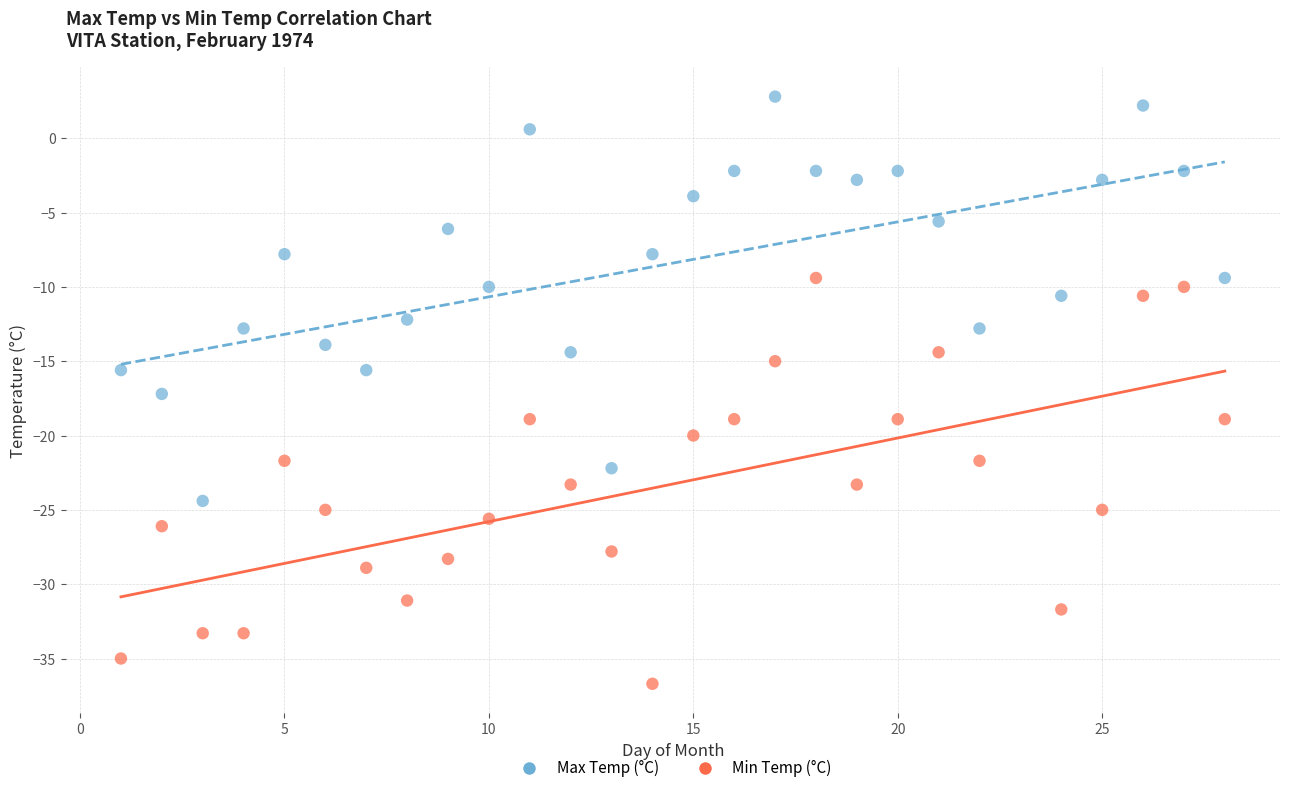

Which series contains the lowest Y value?

Min Temp (°C)